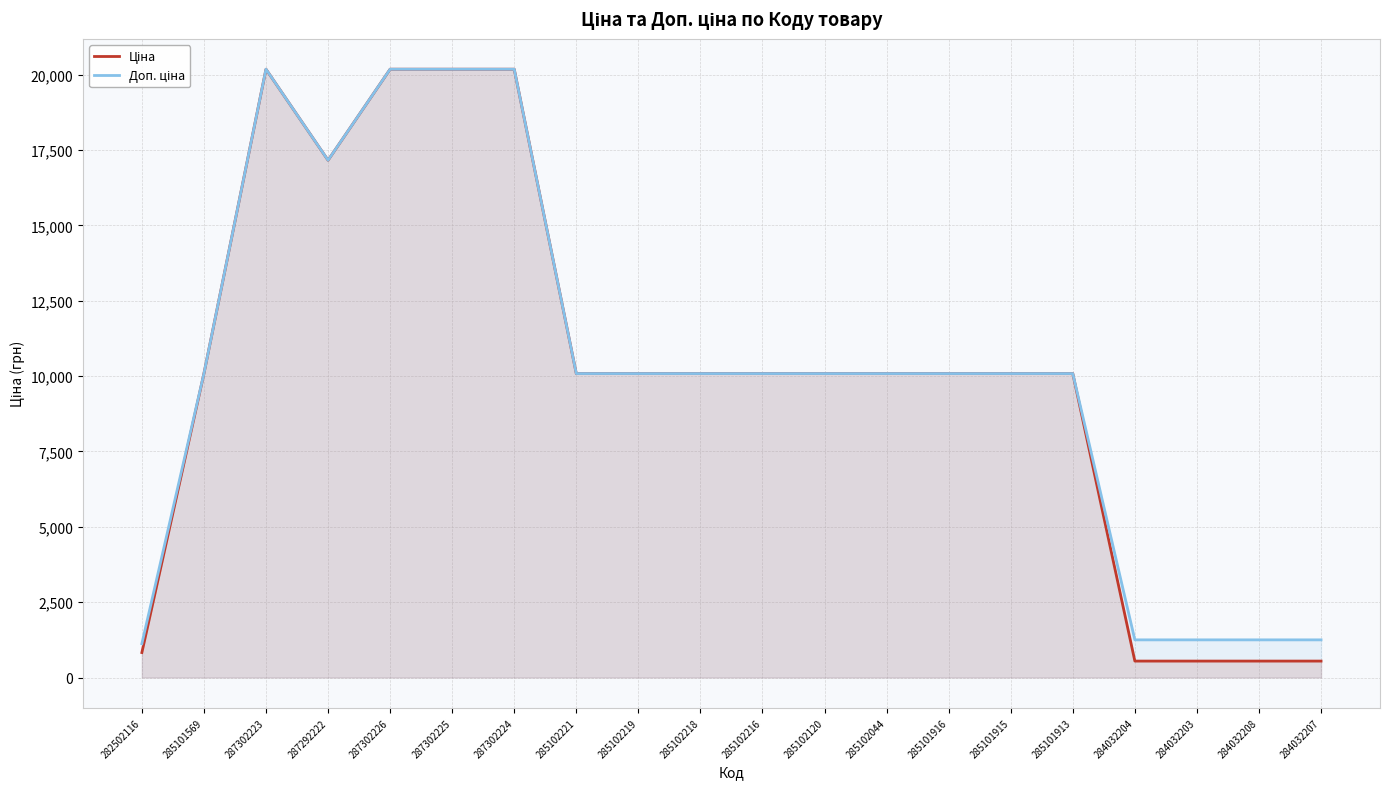

True or false: Ціна has more than 0 points higher than both neighbors.

True